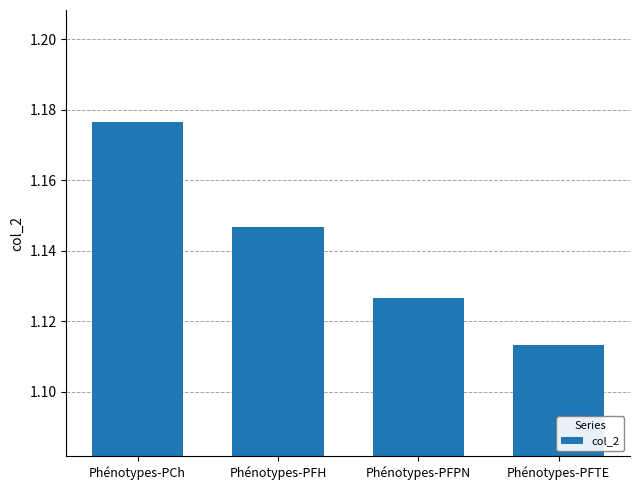

List the labels in order of value, largest first.

Phénotypes-PCh, Phénotypes-PFH, Phénotypes-PFPN, Phénotypes-PFTE